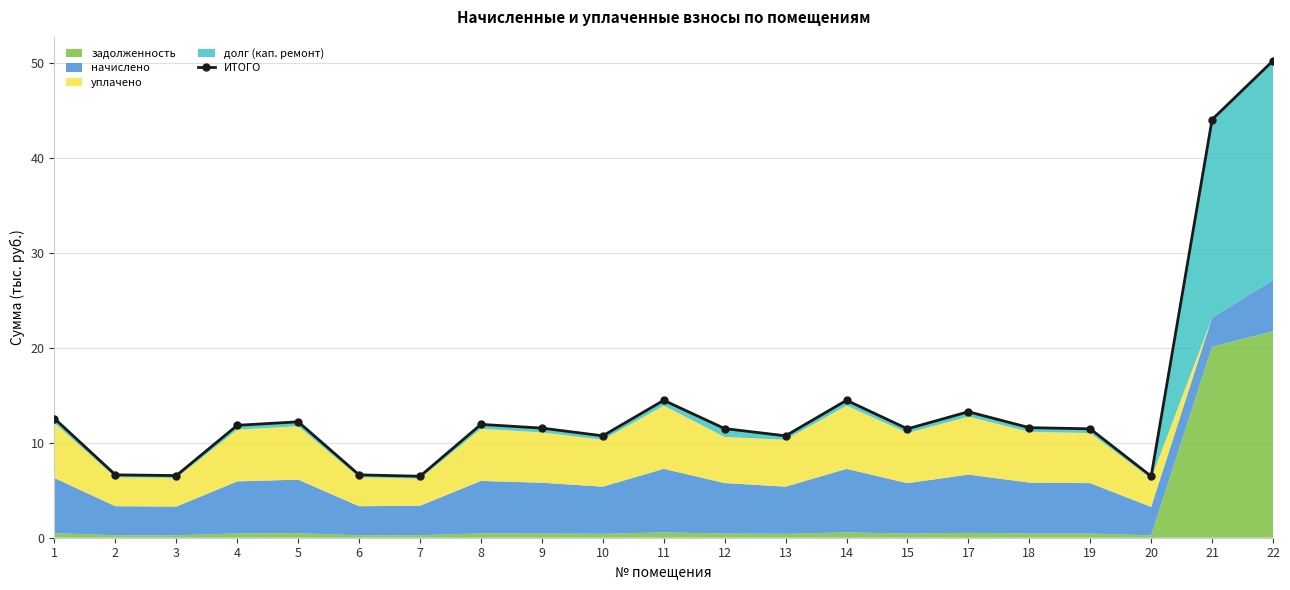

What is the value of the 4th point from the left?

11.8